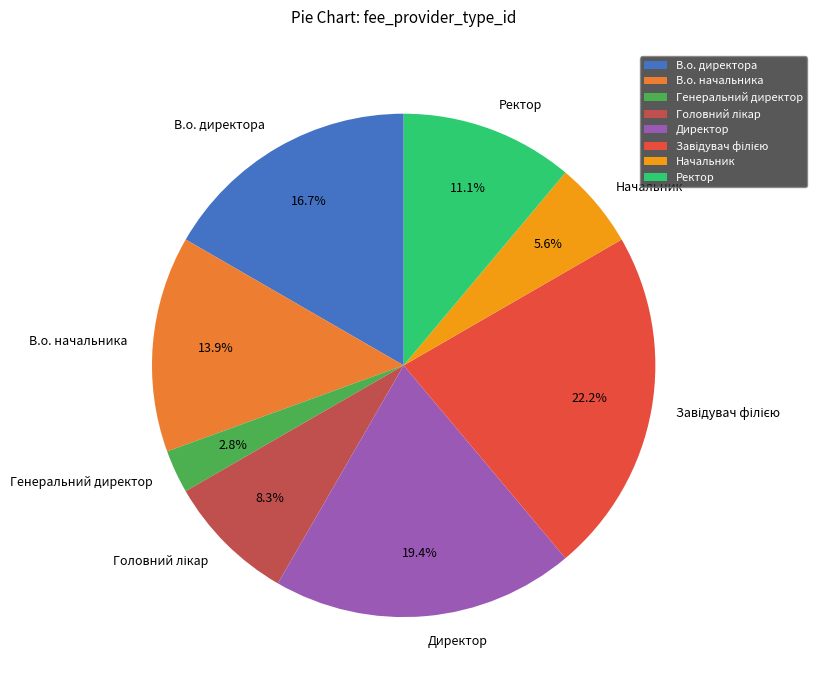

To the nearest percent, what is the average slice percentage?

12%